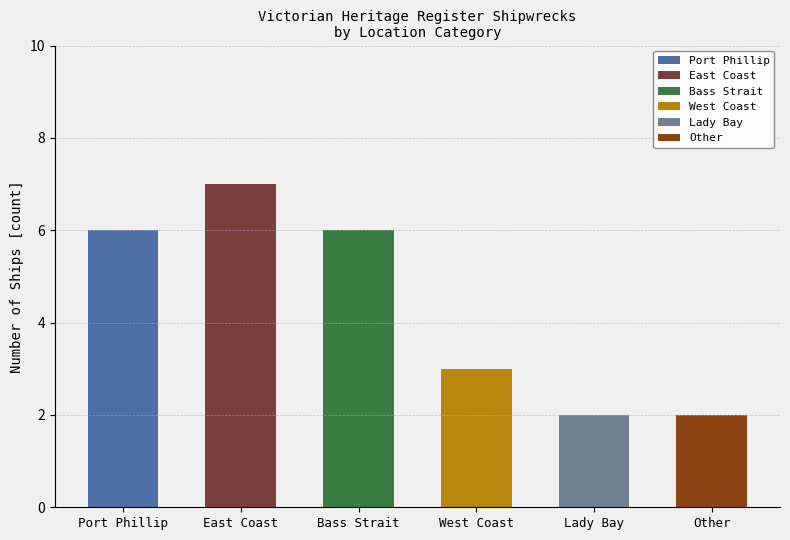

What is the maximum value for Port Phillip?

6